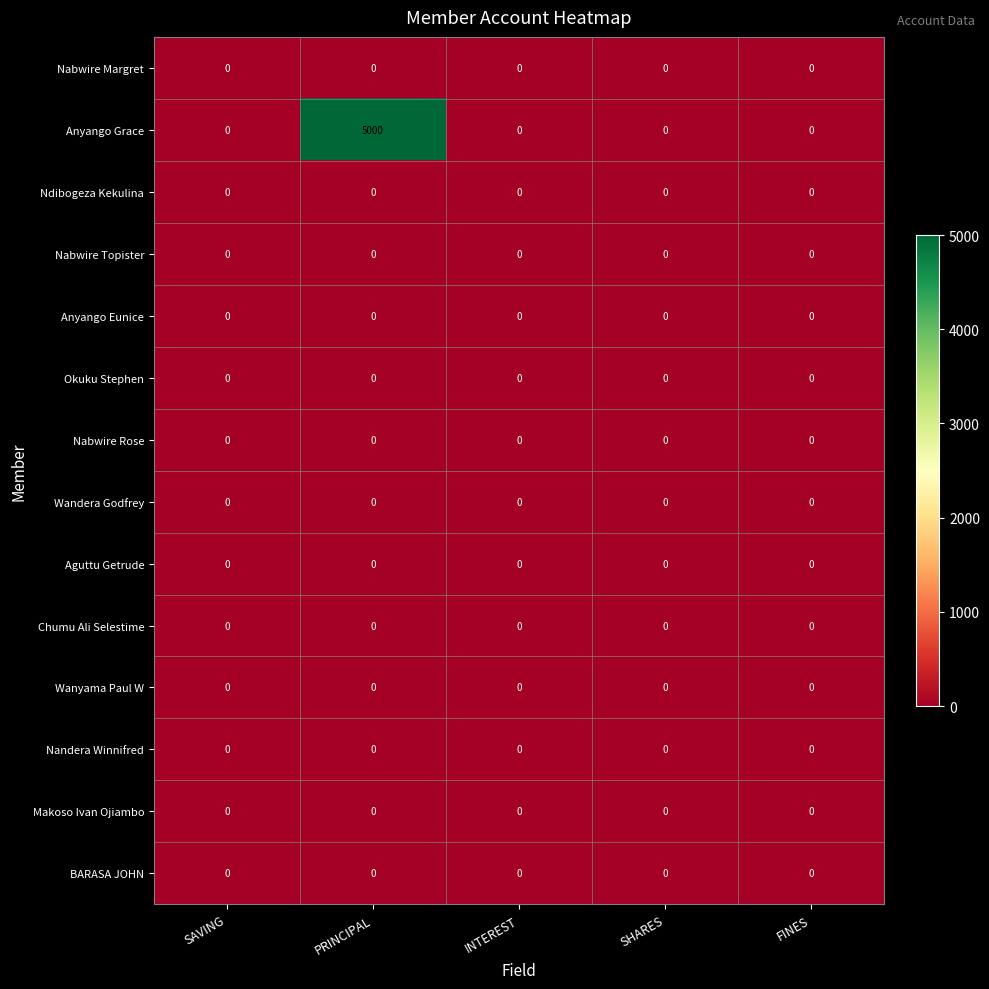

The Anyango Grace series shows 0 at FINES. True or false?

True